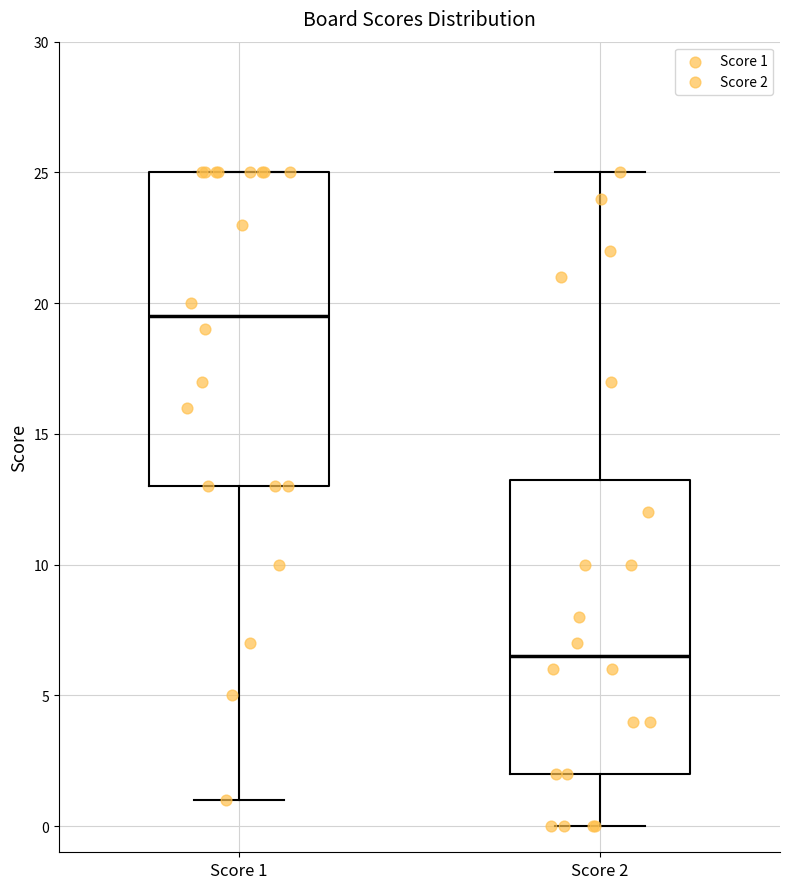

Reading left to right, transcribe this box plot: for each box, give where its median line is, the range the box spans, and where its two whiskers end, as read against the y-axis. The values are not printed on the chart, so give them approximately, as read against the axis.

Score 1: median 19.5, box 13.0 to 25.0, whiskers 1.0 to 25.0
Score 2: median 6.5, box 2.0 to 13.5, whiskers 0.0 to 25.0